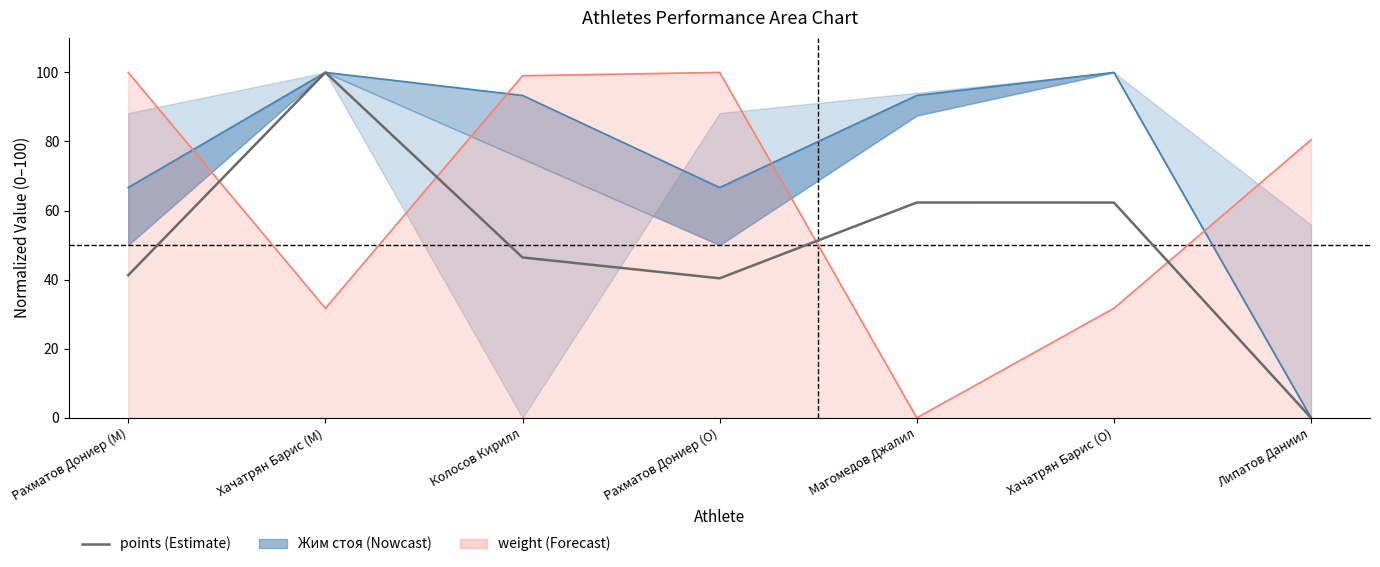

Reading left to right, what are all the values shown in this chart?

points: Рахматов Дониер (M)=41.3	Хачатрян Барис (M)=100.0	Колосов Кирилл=46.4	Рахматов Дониер (O)=40.4	Магомедов Джалил=62.3	Хачатрян Барис (O)=62.3	Липатов Даниил=0.0
Жим стоя 2: Рахматов Дониер (M)=66.7	Хачатрян Барис (M)=100.0	Колосов Кирилл=93.3	Рахматов Дониер (O)=66.7	Магомедов Джалил=93.3	Хачатрян Барис (O)=100.0	Липатов Даниил=0.0
weight: Рахматов Дониер (M)=100.0	Хачатрян Барис (M)=31.7	Колосов Кирилл=99.0	Рахматов Дониер (O)=100.0	Магомедов Джалил=0.0	Хачатрян Барис (O)=31.7	Липатов Даниил=80.5